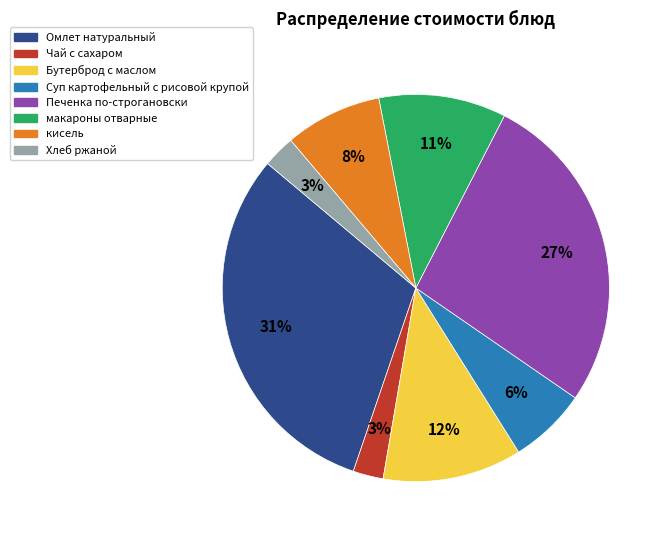

Count the number of slices in the pie.

8